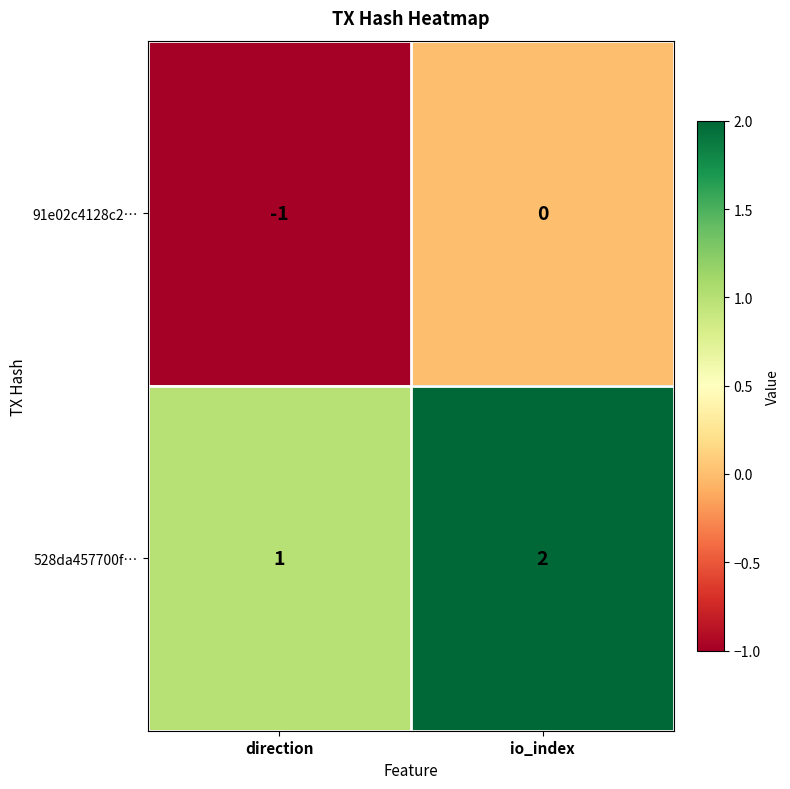

Is it true that 528da457700f… equals 0 at io_index?

False